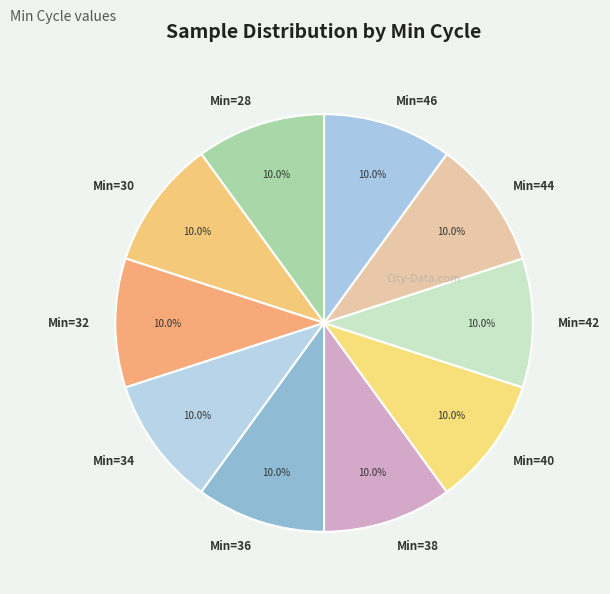

Is there a majority slice in this chart?

No